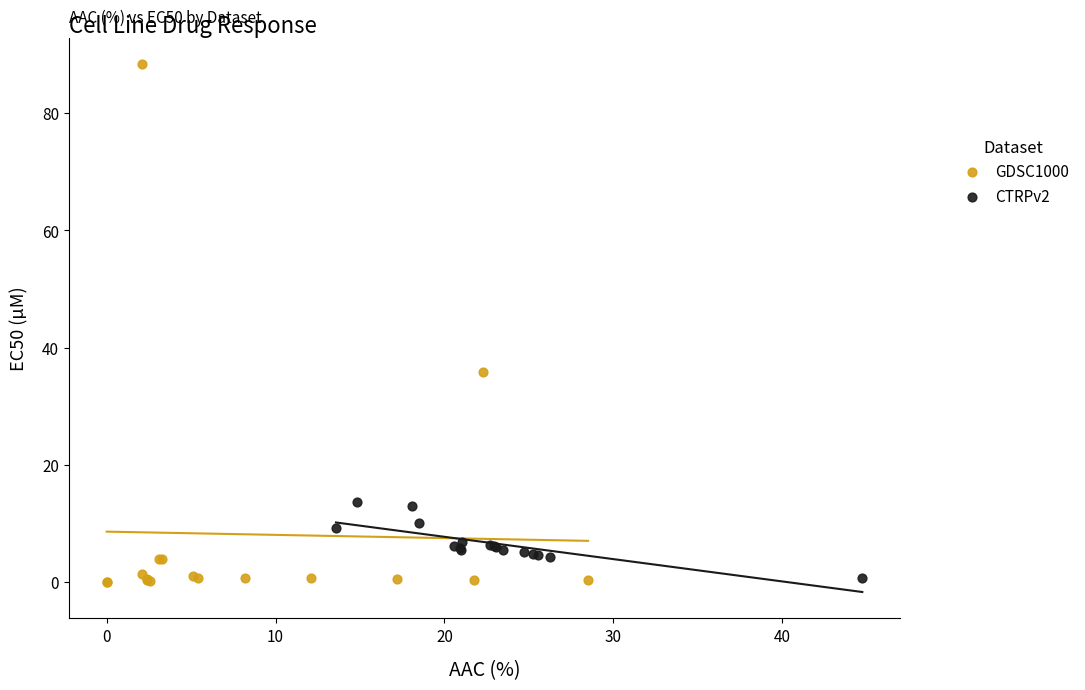

Which series reaches the maximum Y coordinate?

GDSC1000